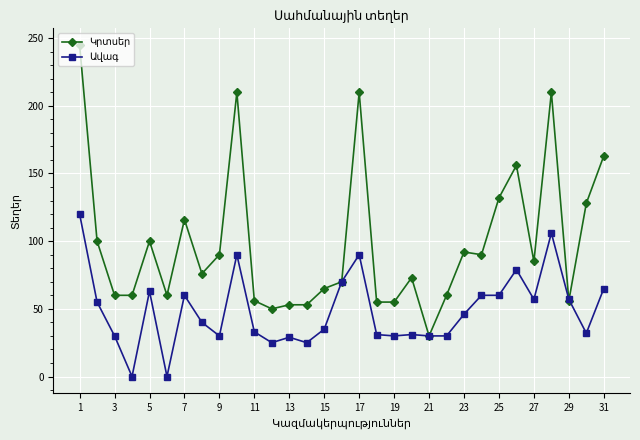

What is the greatest value displayed?

245